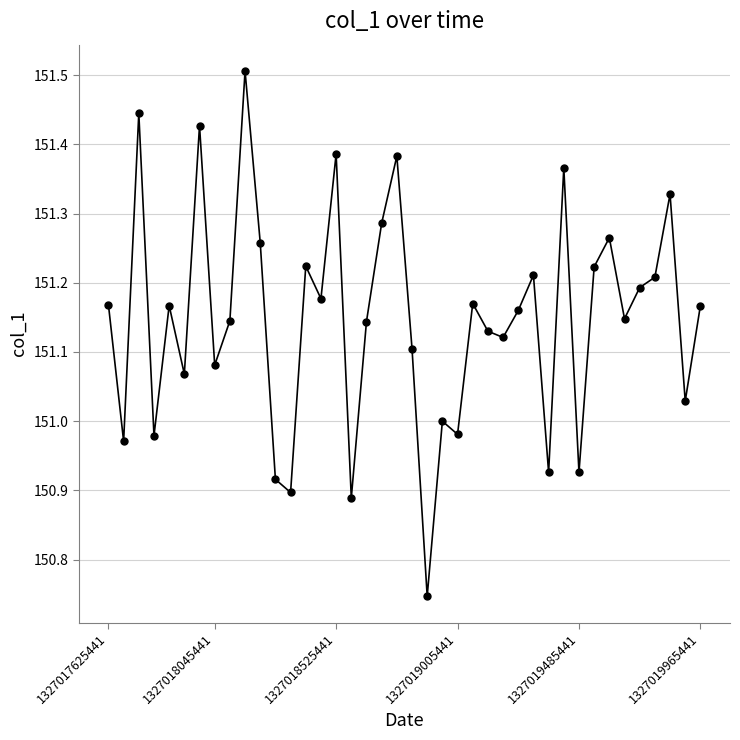

What is the maximum value shown in the chart?

151.5